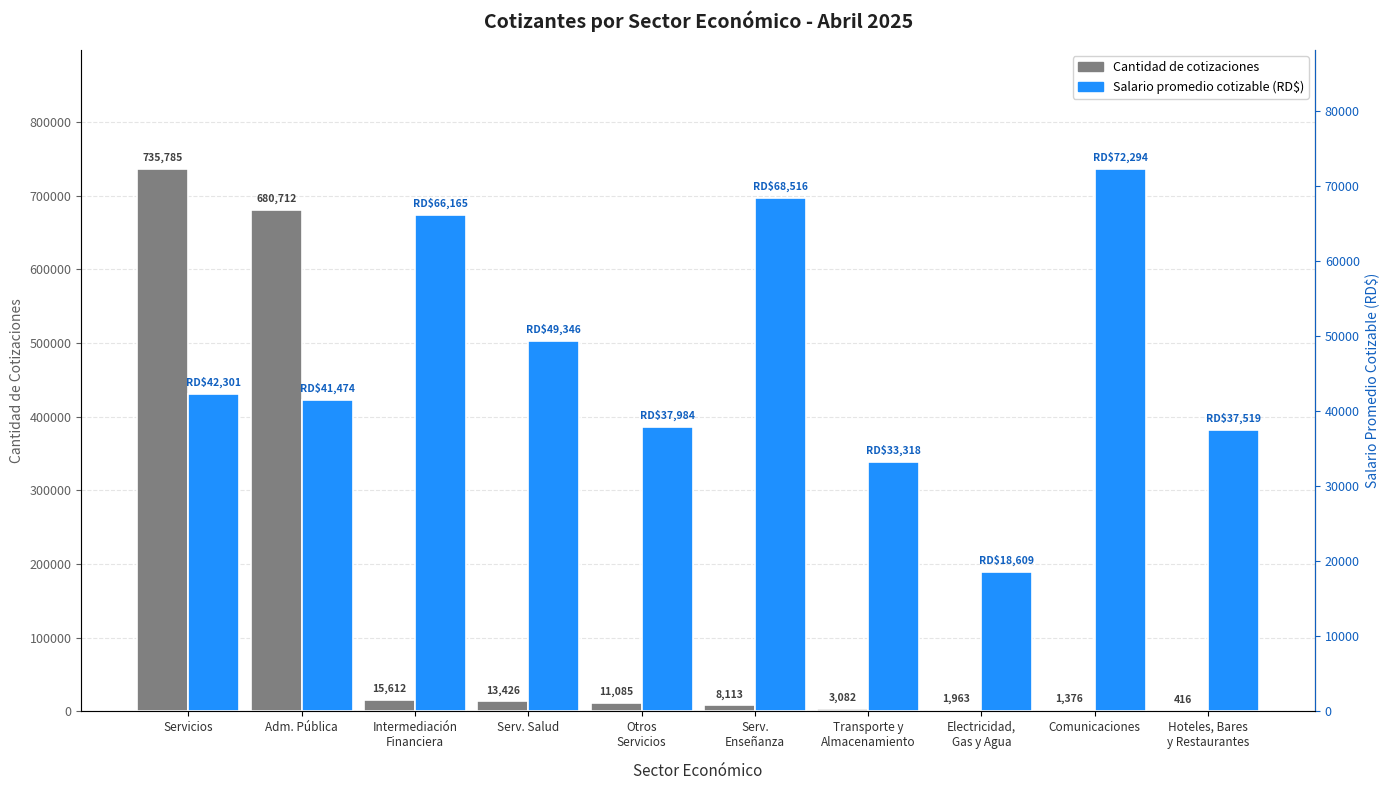

Which series has the largest range (max minus min)?

Cantidad de cotizaciones